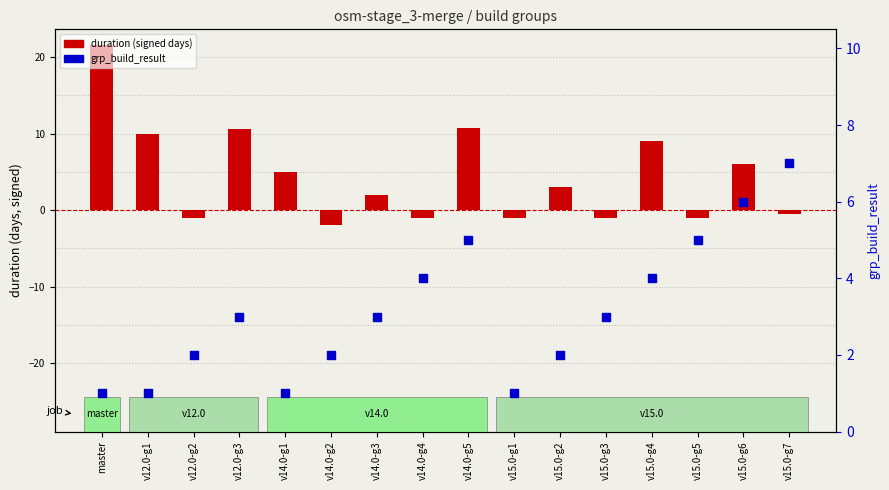

At which category is the sum across all series the highest?

master